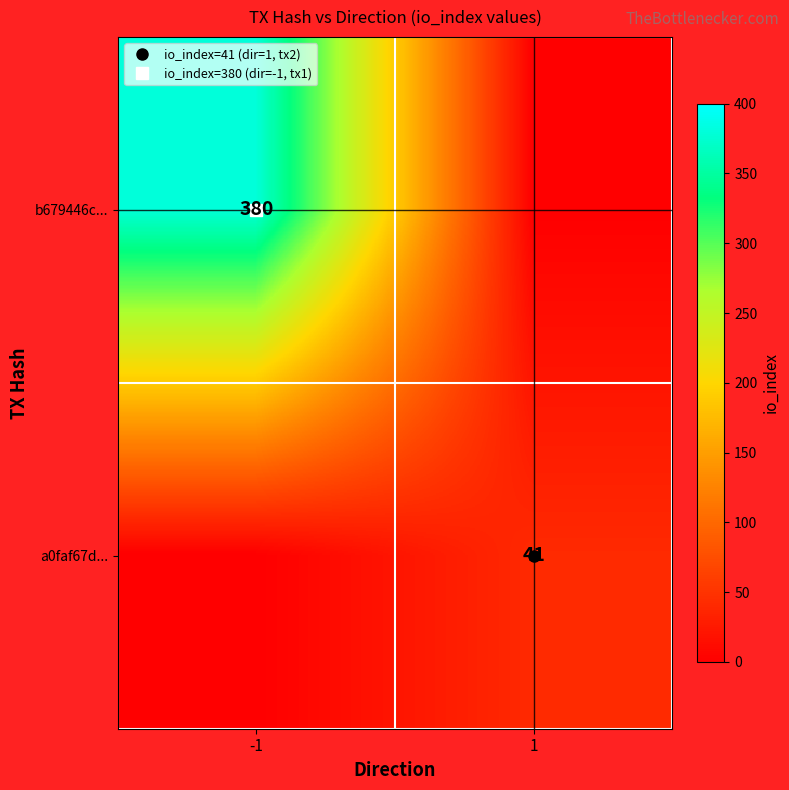

What is the maximum value shown in the chart?

380